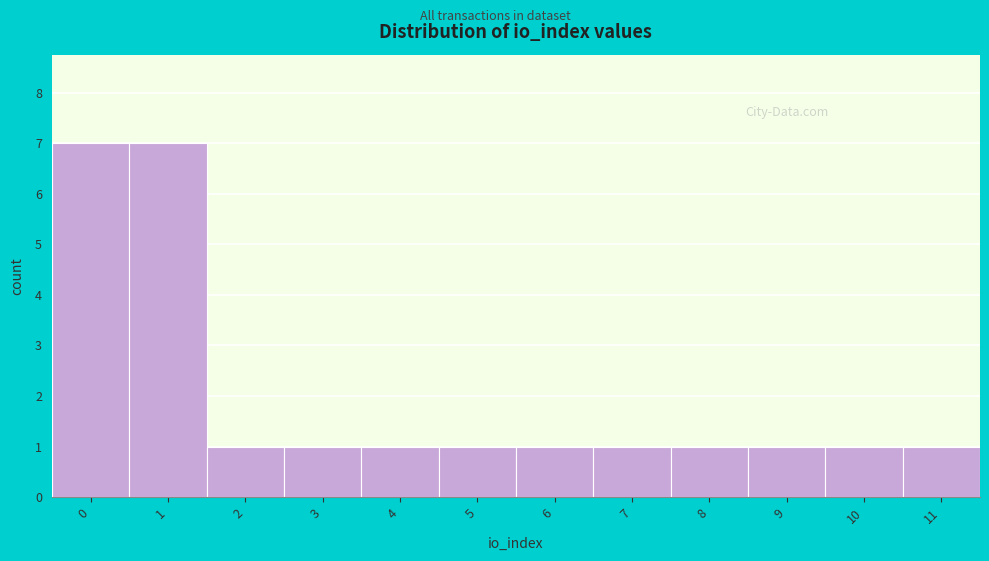

Reading left to right, transcribe all the data shown in this chart.

7	7	1	1	1	1	1	1	1	1	1	1